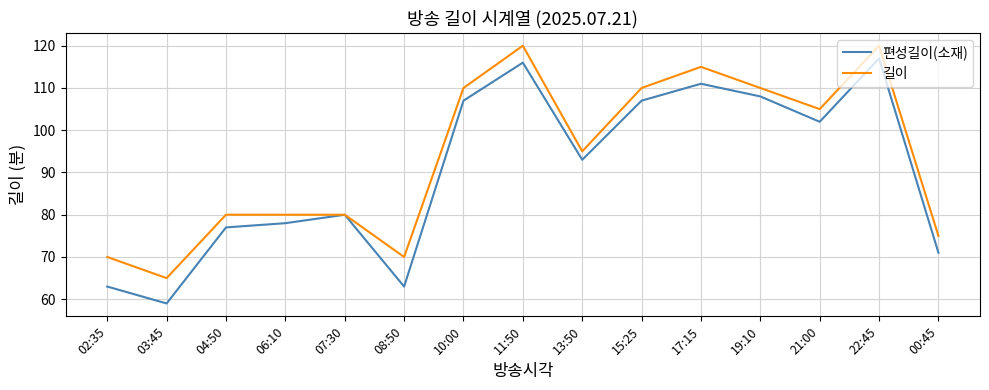

Between 02:35 and 07:30, which series saw the biggest shift?

편성길이(소재)